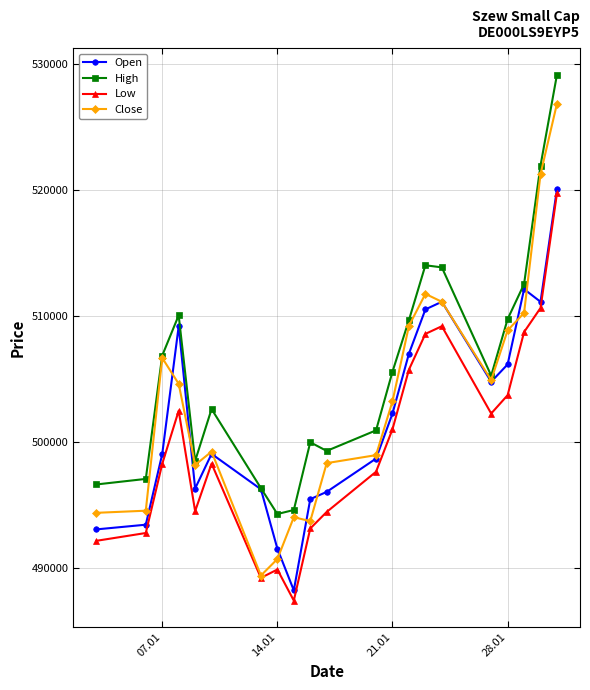

What is the value of the Close point at the 18th from the left?

508873